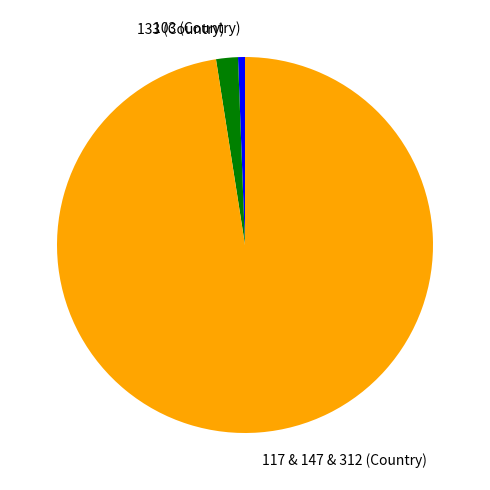

What is the ratio of the value at 103 (Country) to the value at 133 (Country)?

0.3